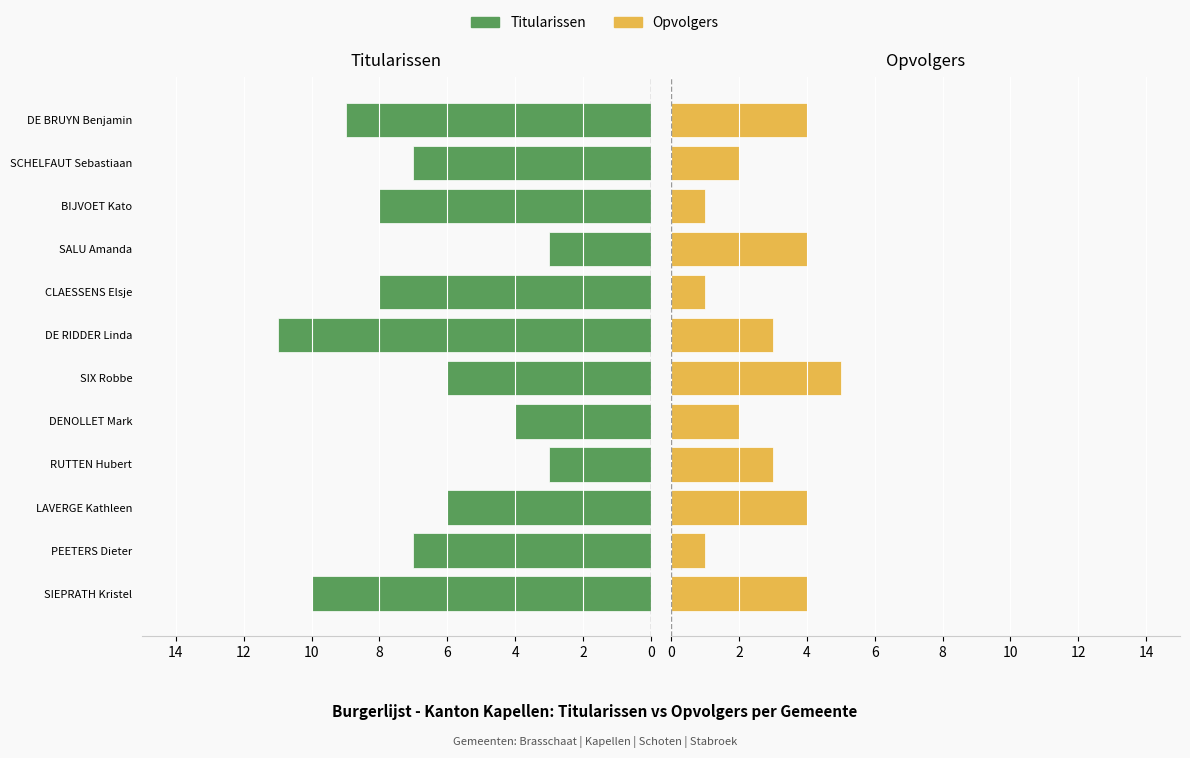

What is the difference between the Titularissen values at 8 and 14?

4